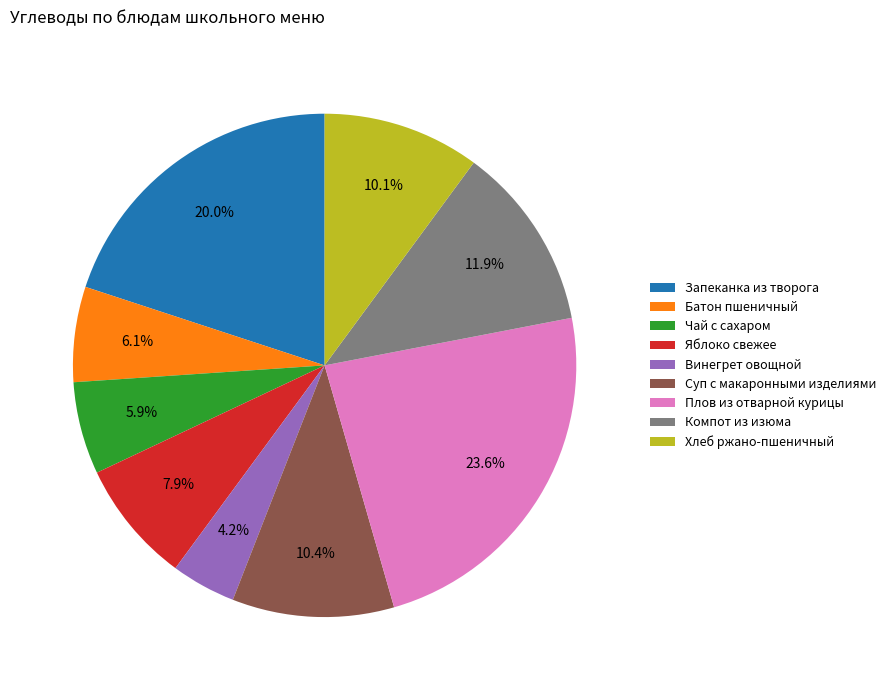

Which category has the biggest portion of the pie?

Плов из отварной курицы